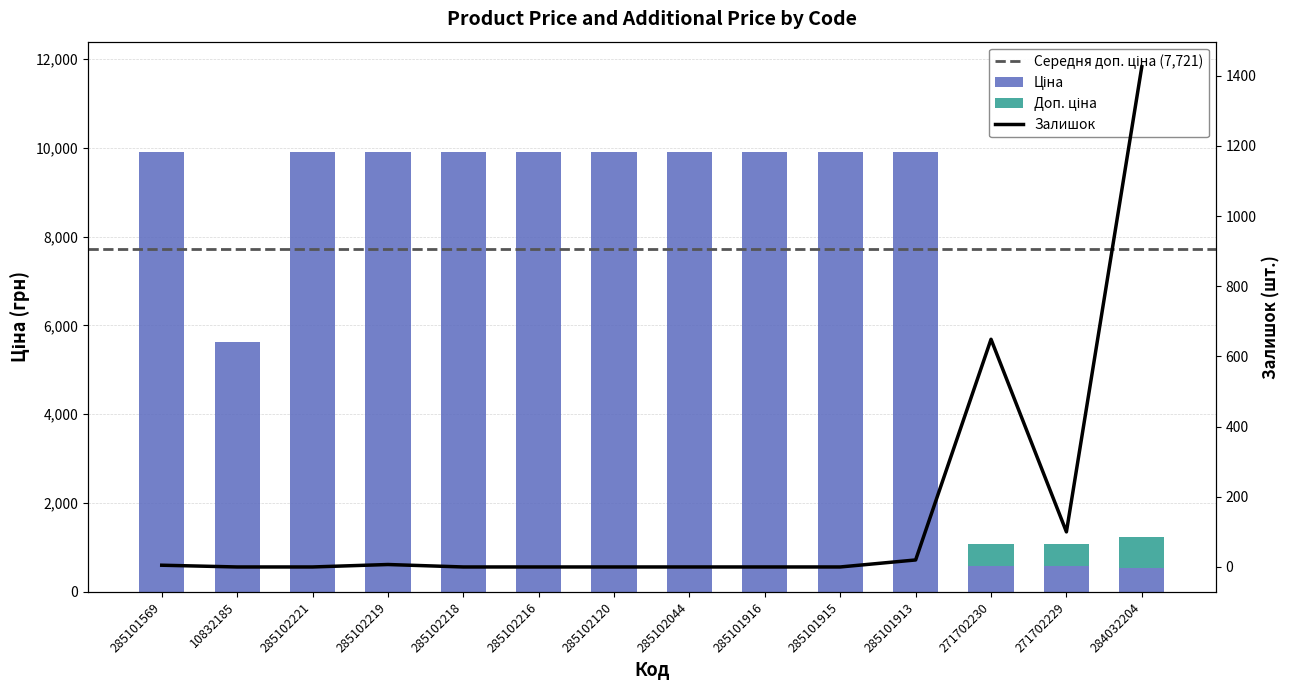

What is the ratio of the value at 285102218 to the value at 285102044?

1.0